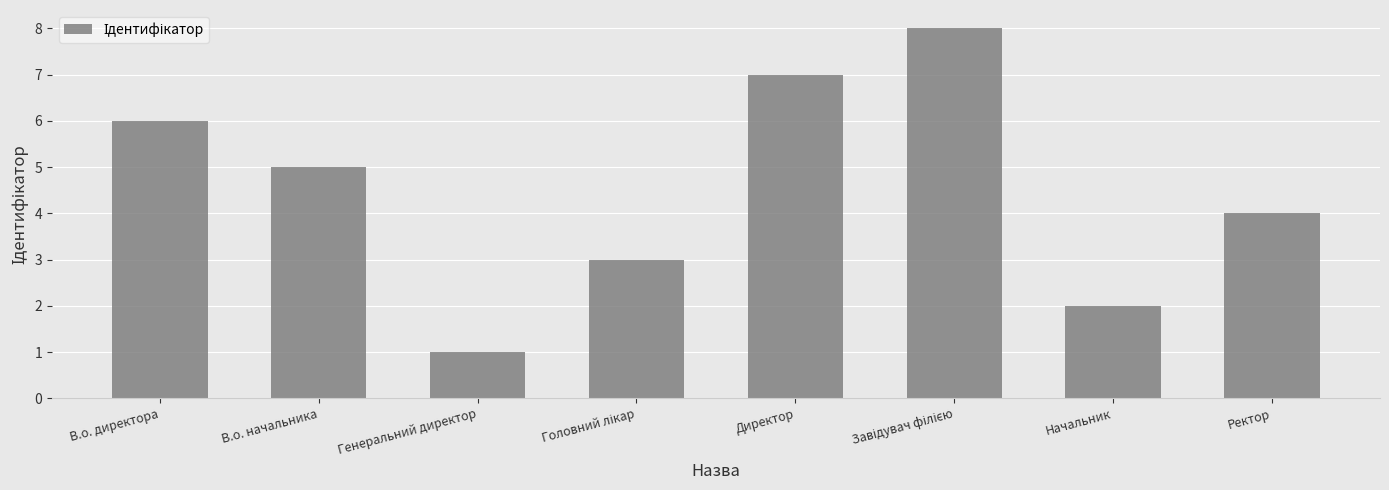

What is the sum of all values?

36